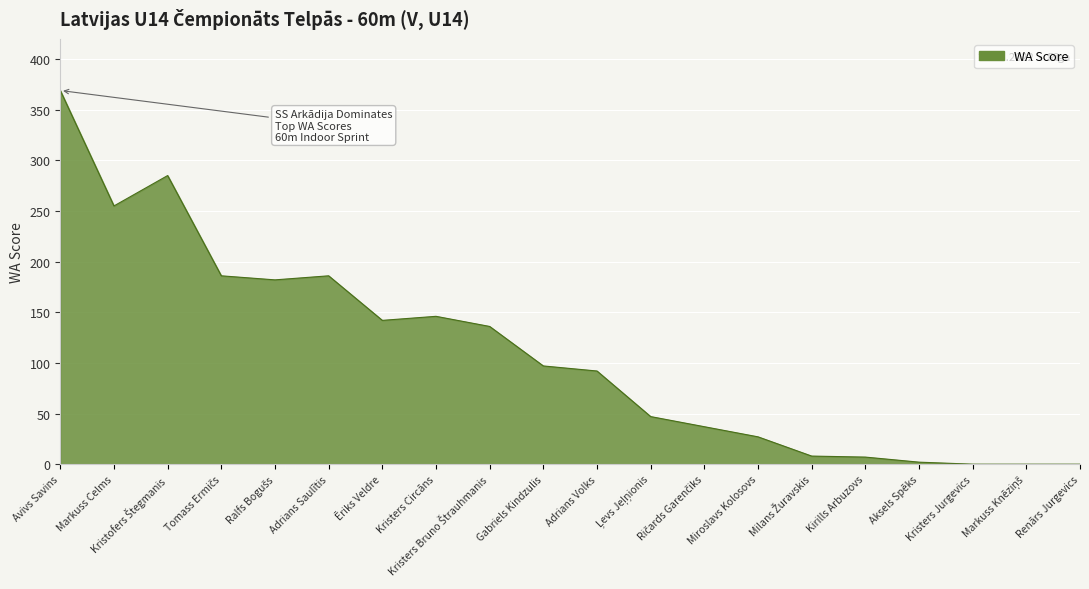

What position from the left is Kristers Circāns?

8